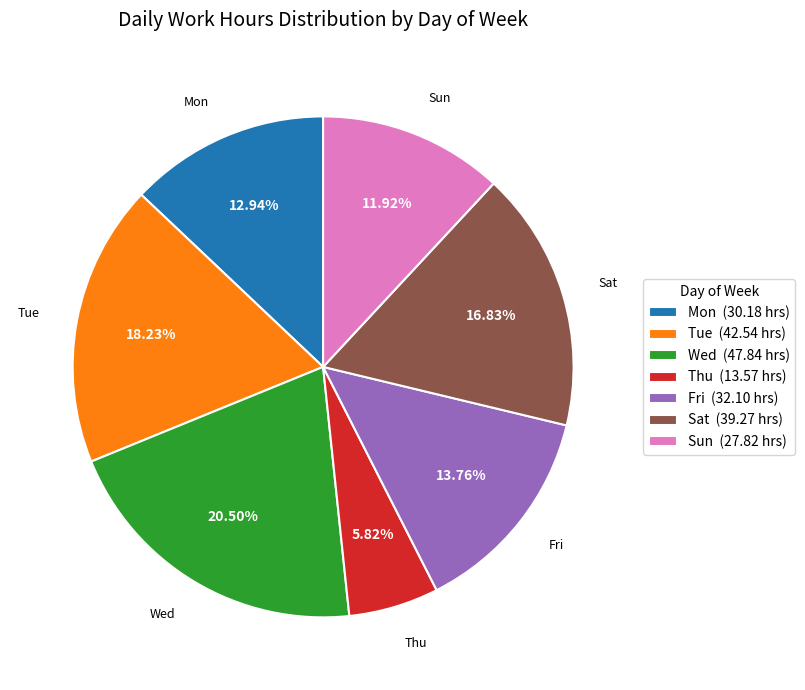

The Tue slice represents 23% of the pie. True or false?

False